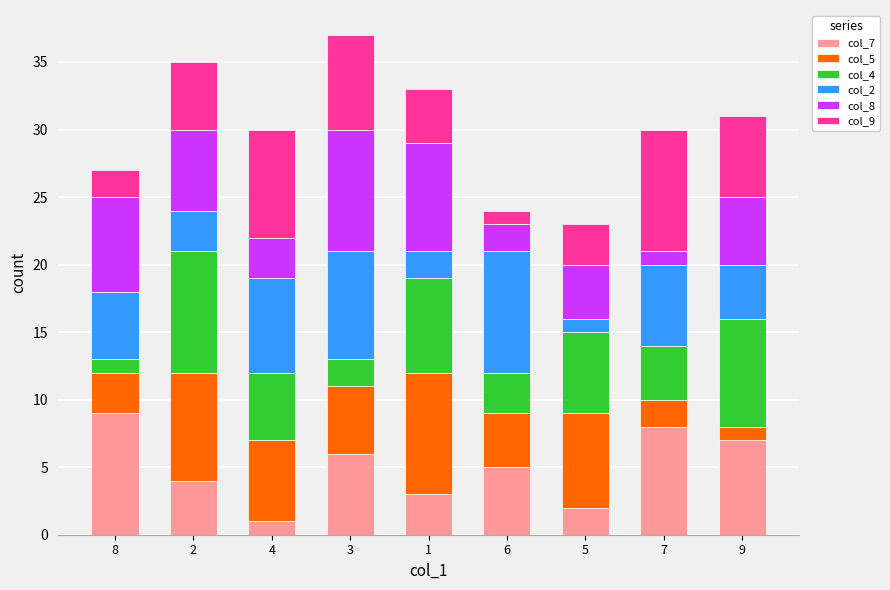

What is the total value across all series at 6?

24